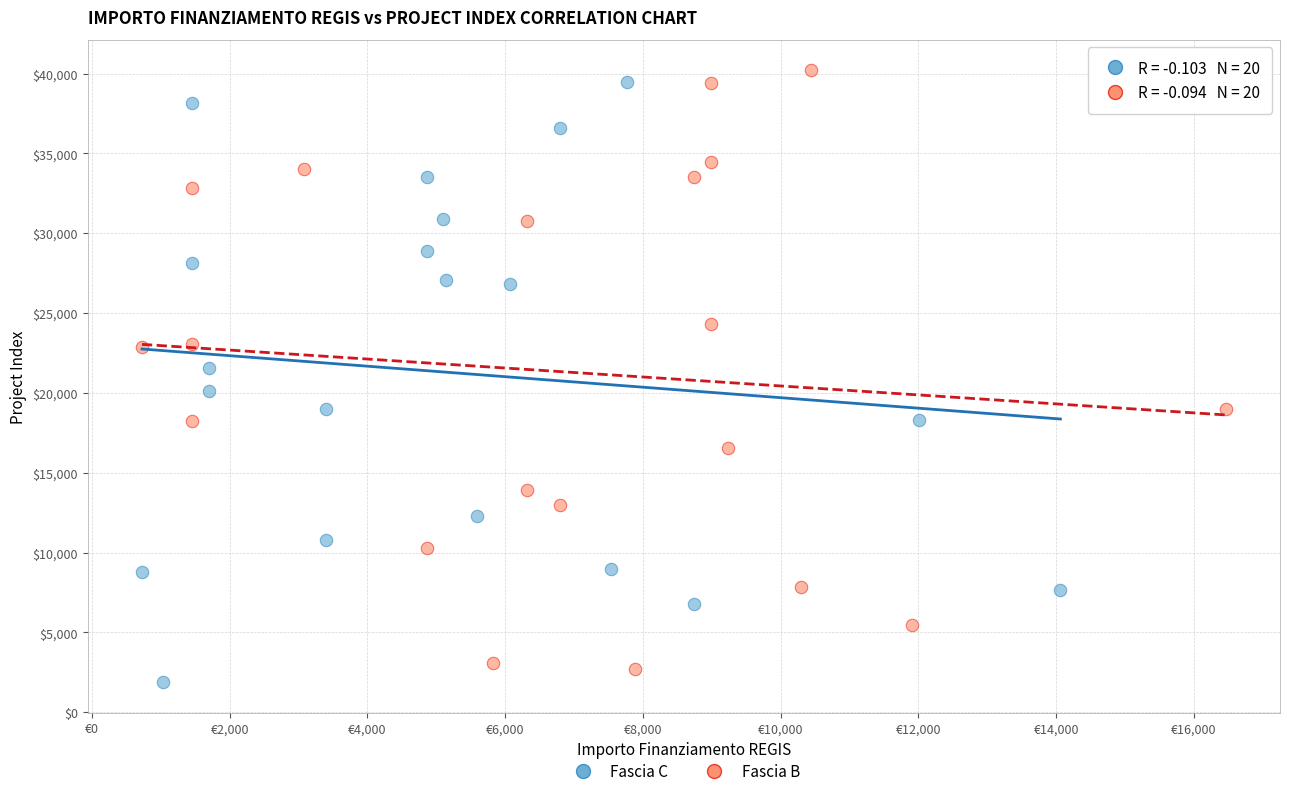

What are all the series names shown in the legend?

Fascia C, Fascia B